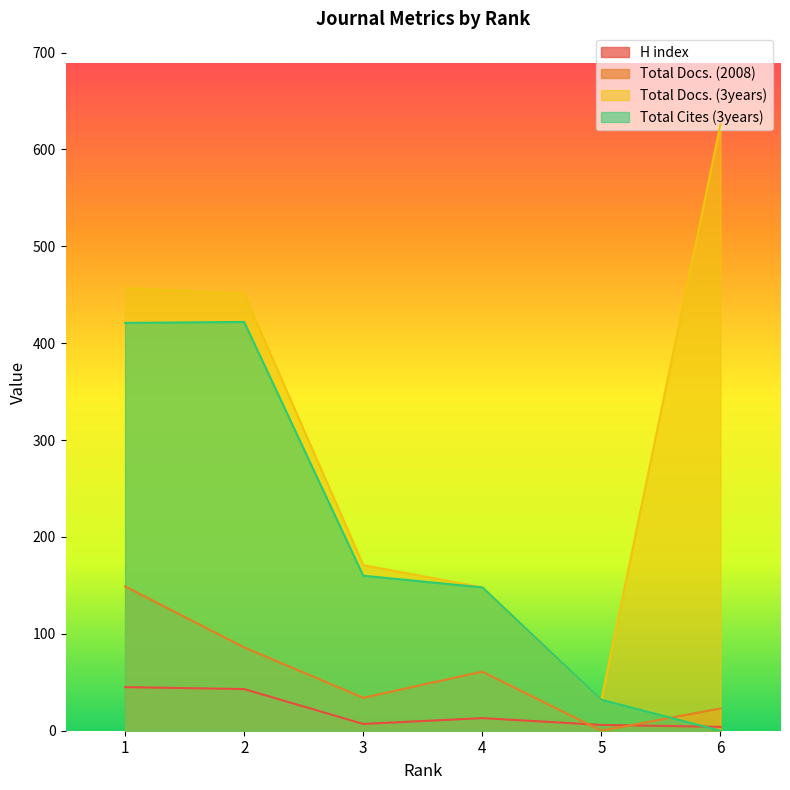

What is the difference between the maximum and minimum values in the Total Cites (3years) series?

422